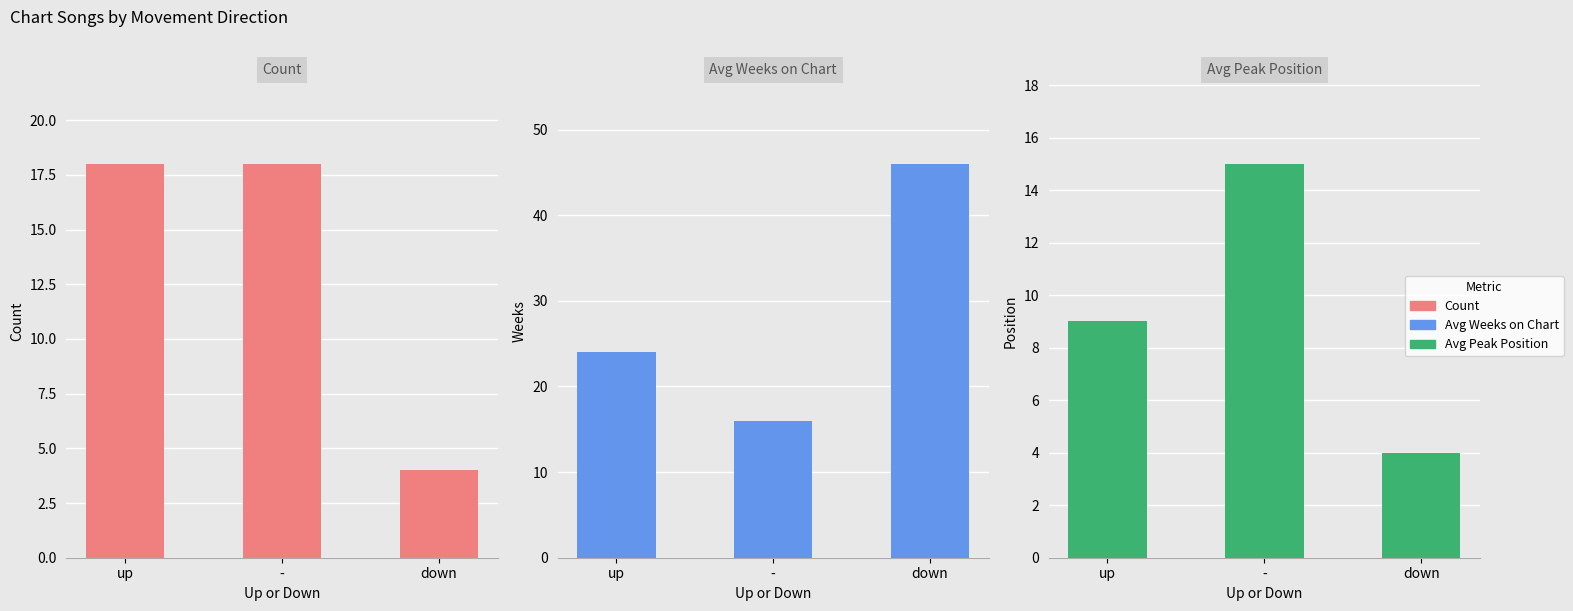

How many values in the Avg Weeks on Chart series exceed 24?

1